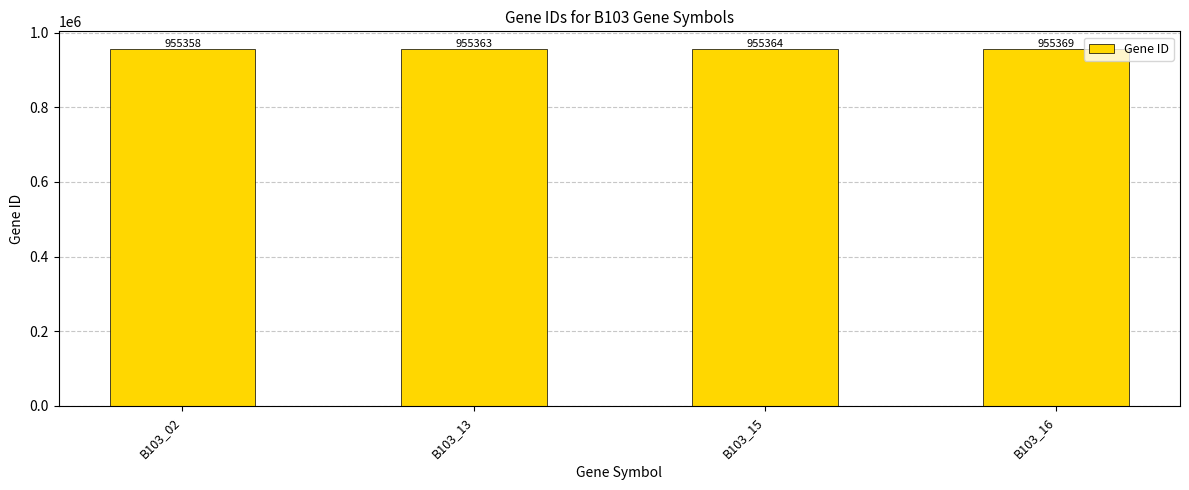

Which category has the highest value across all series?

B103_16